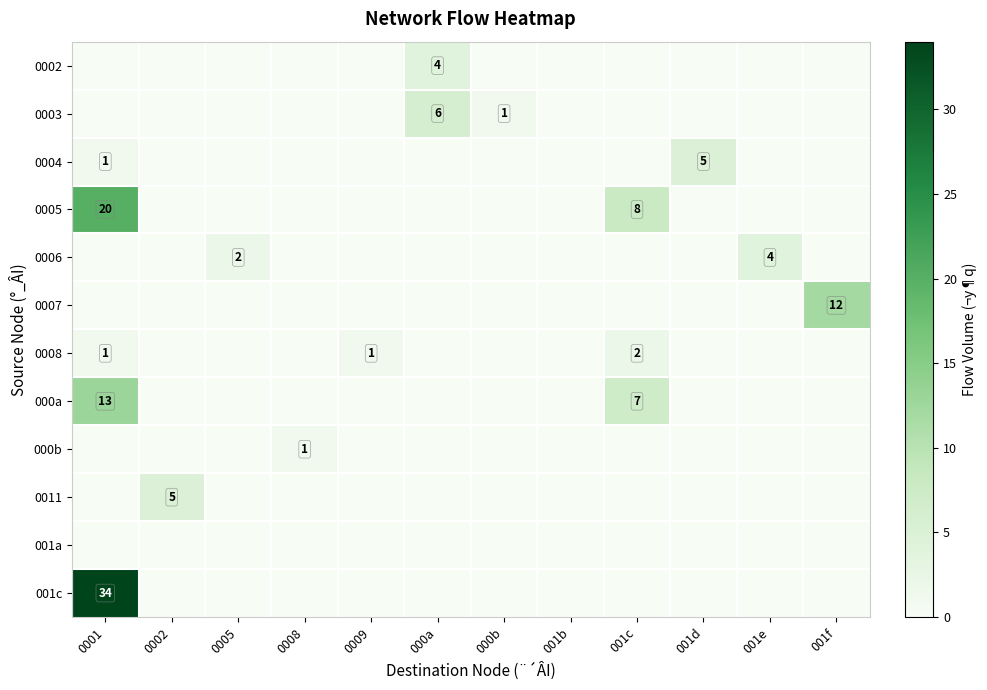

Count the number of categories in the chart.

12